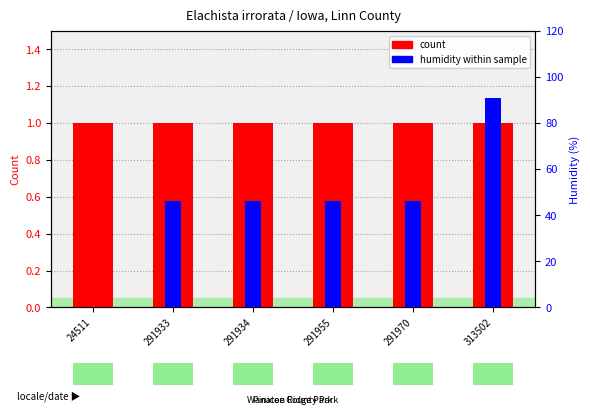

What is the sum of all humidity within sample values?

275